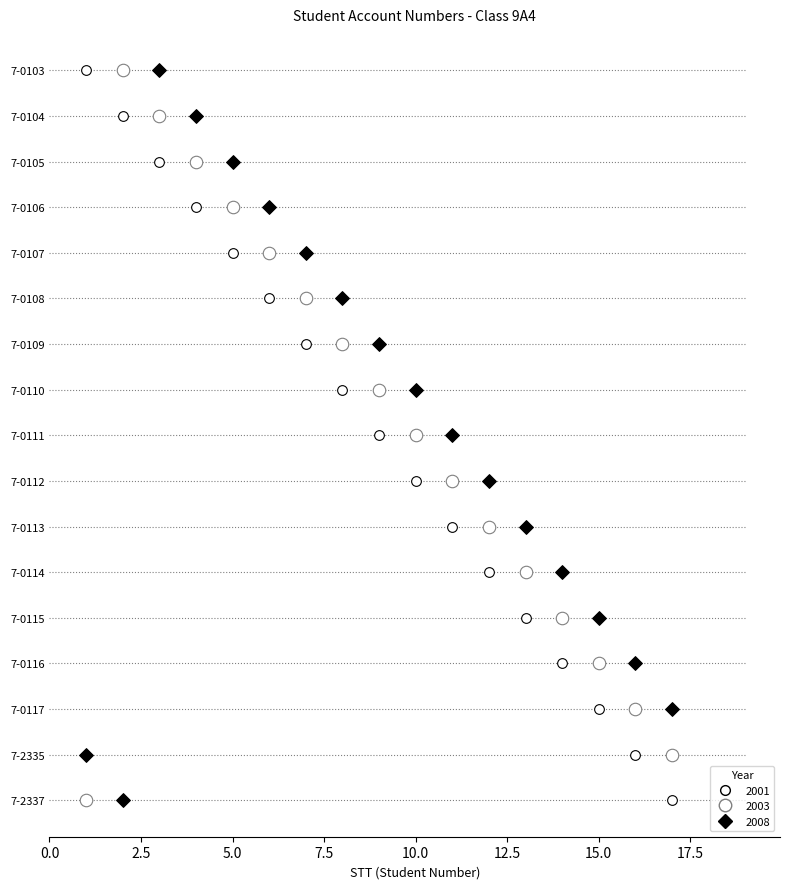

At which category is the sum across all series the highest?

7-0117